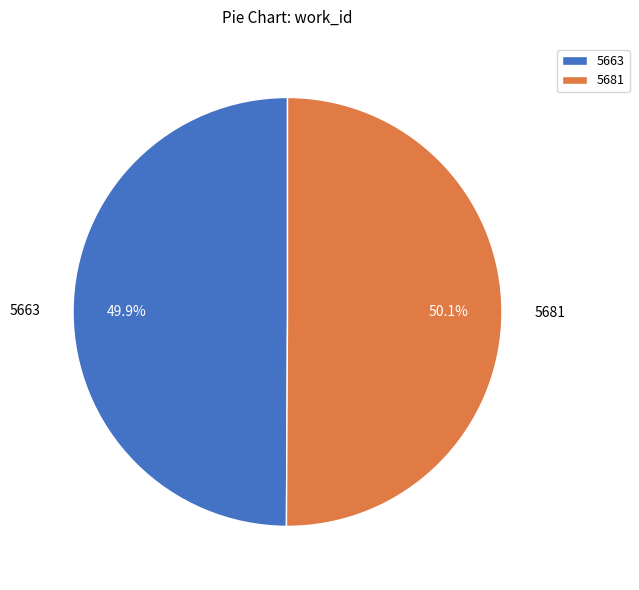

Is there any slice that represents more than half of the pie?

Yes